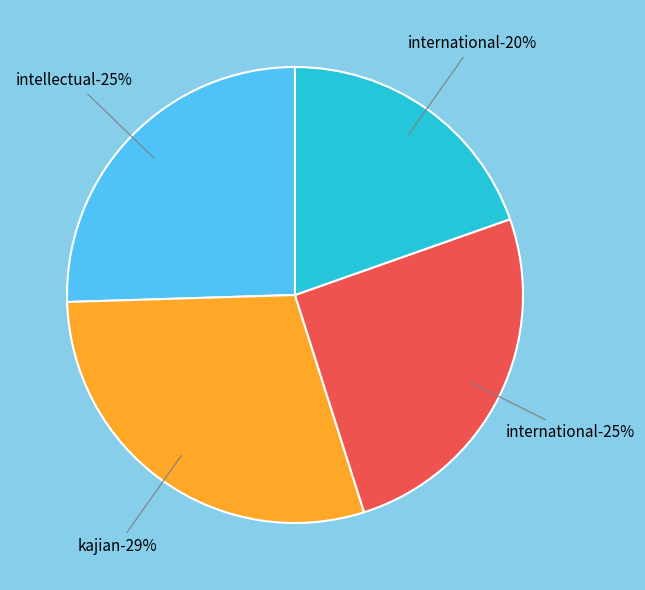

How many slices are in this pie chart?

4